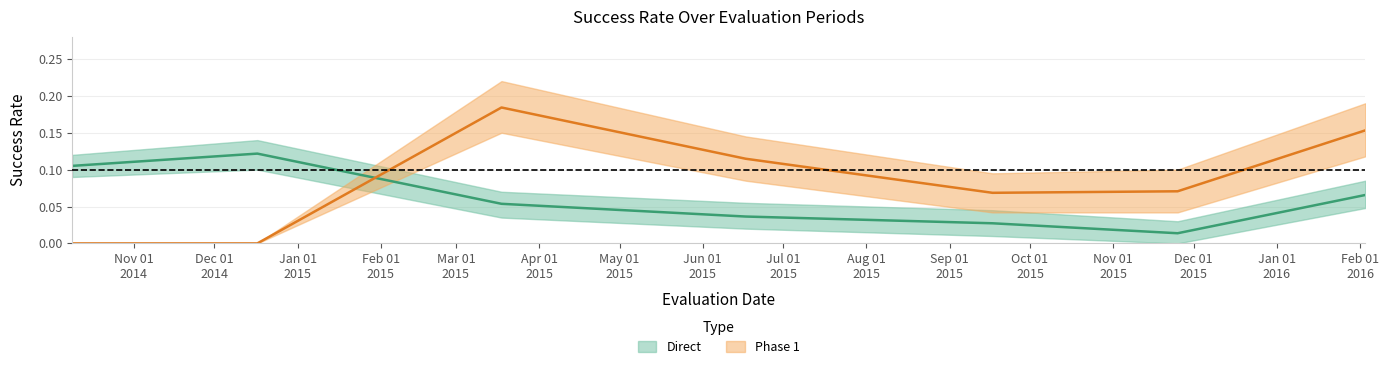

What is the spread (max minus min) of values at 2016-02-03?

0.1